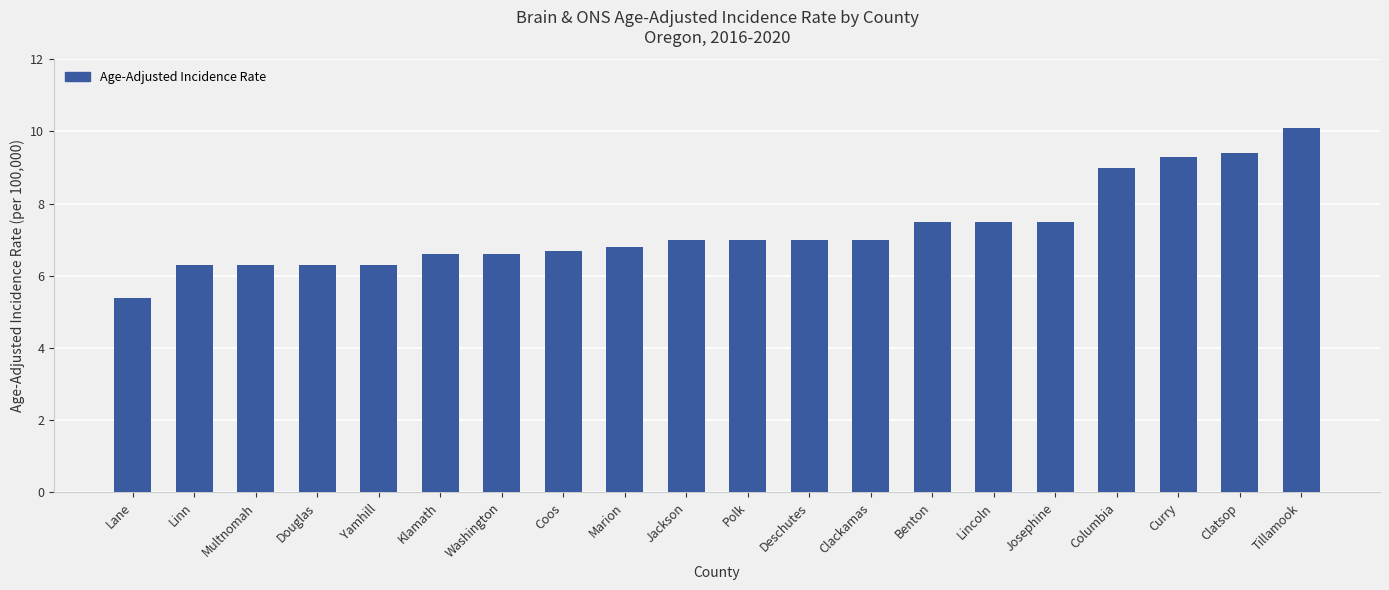

Read the value at Curry.

9.3